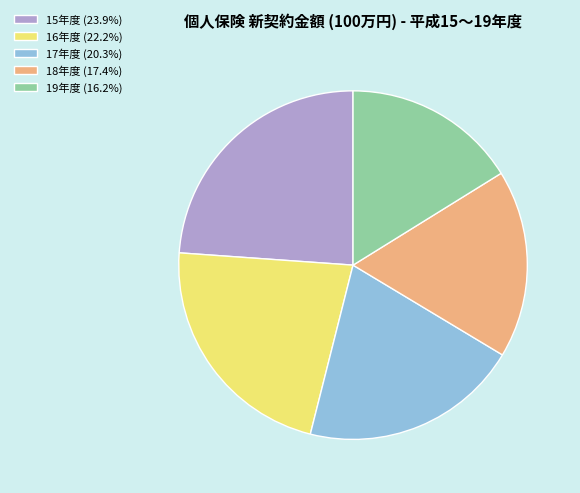

Is there any slice that represents more than half of the pie?

No